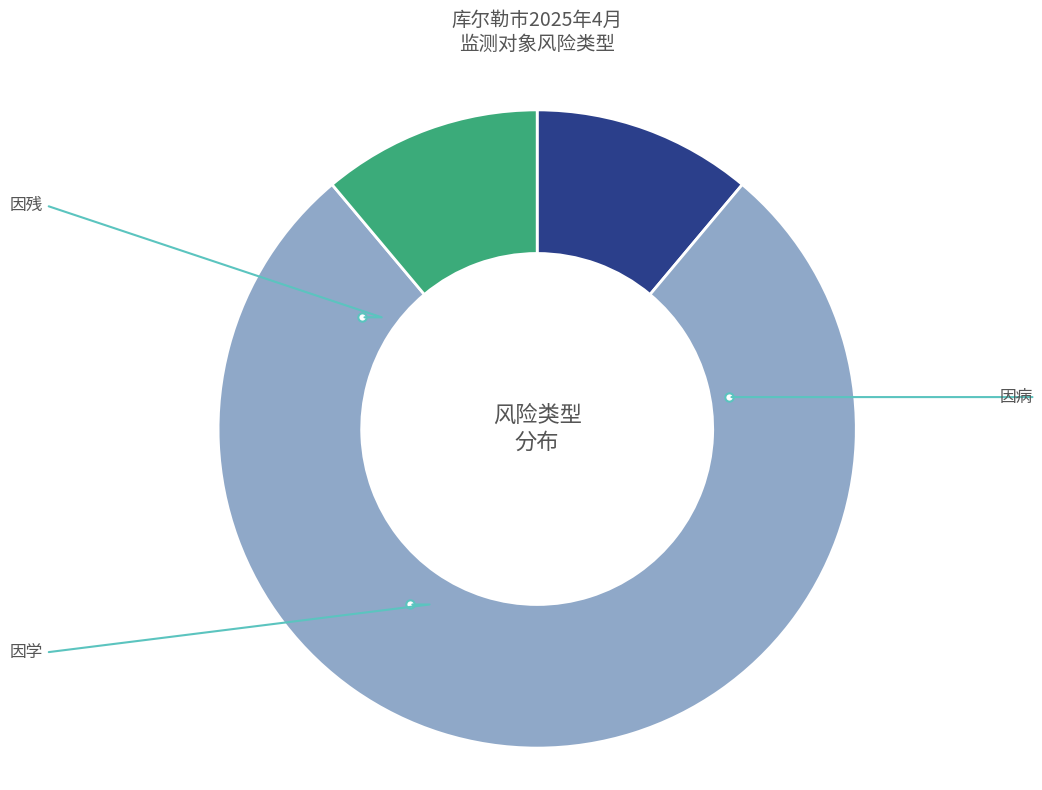

What percentage is the 因学 slice, to the nearest percent?

11%